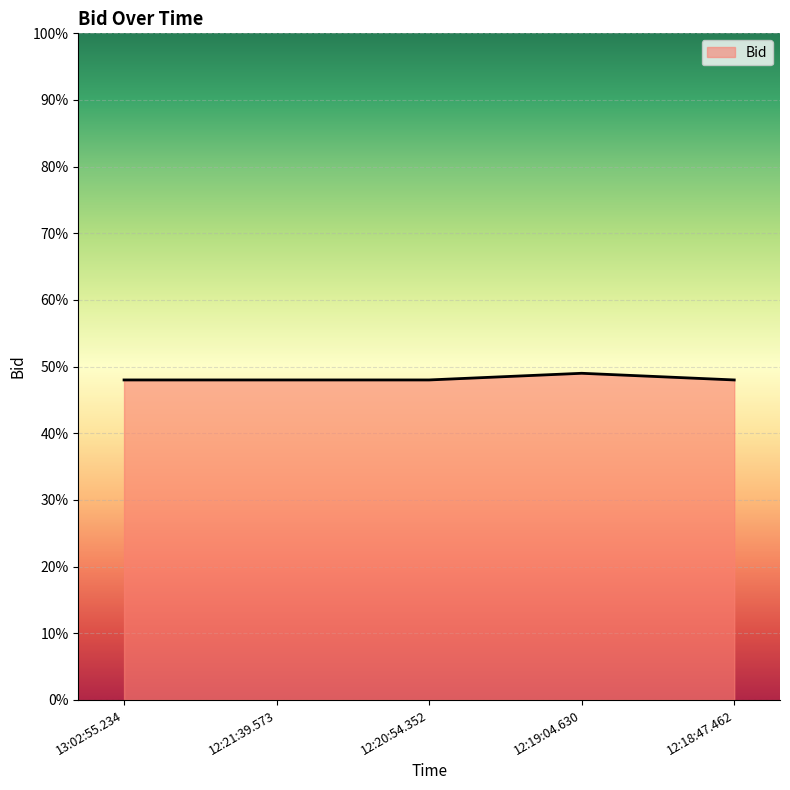

List the labels in order of value, largest first.

12:19:04.630, 13:02:55.234, 12:21:39.573, 12:20:54.352, 12:18:47.462